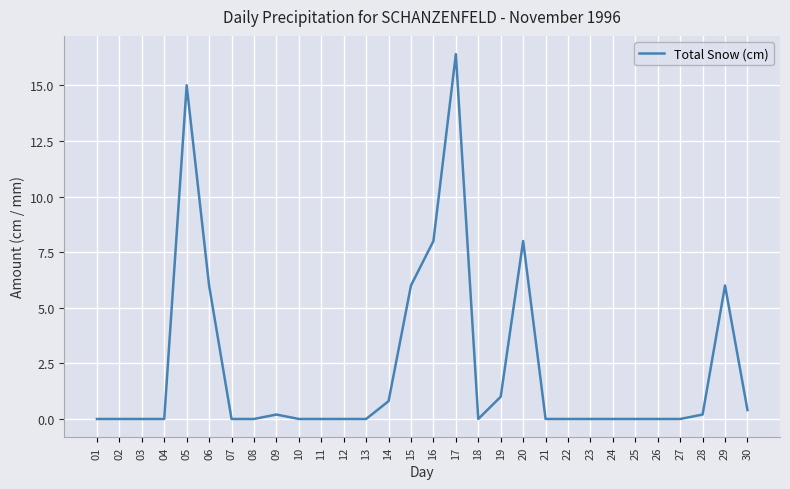

What is the difference between the maximum and minimum values?

16.4